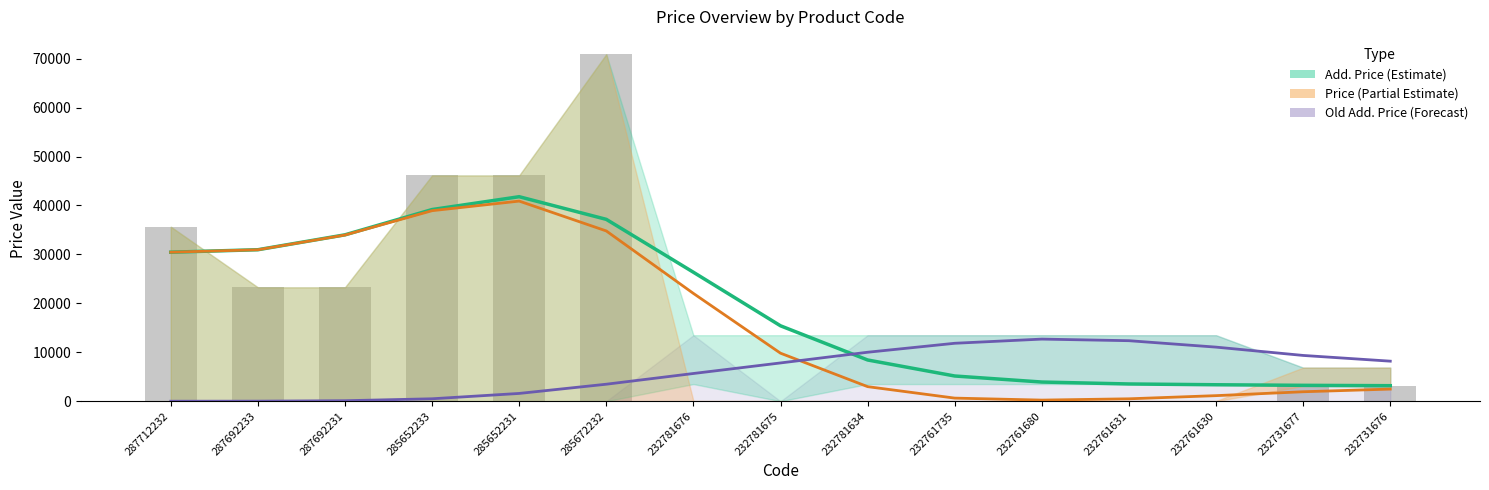

Rank the series at 232731676 from lowest to highest value.

Price (Partial Estimate), Add. Price (Estimate), Old Add. Price Trend